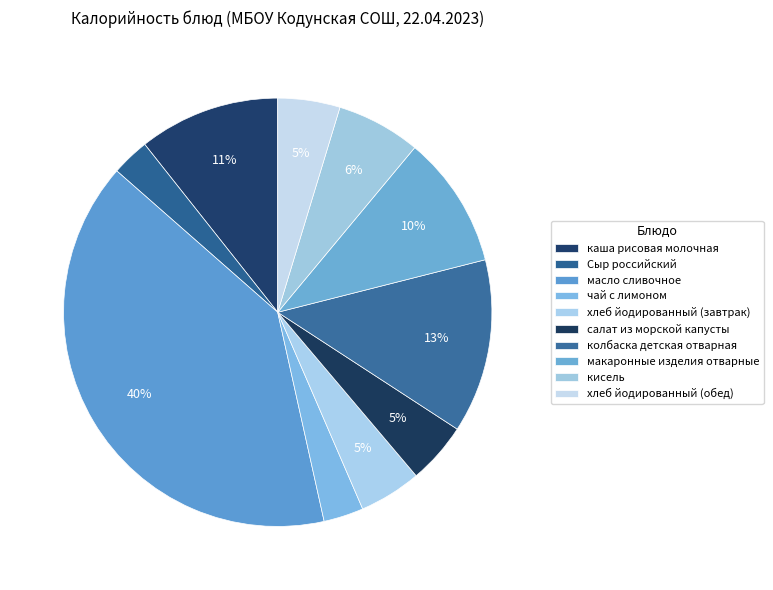

How many slices are in this pie chart?

10